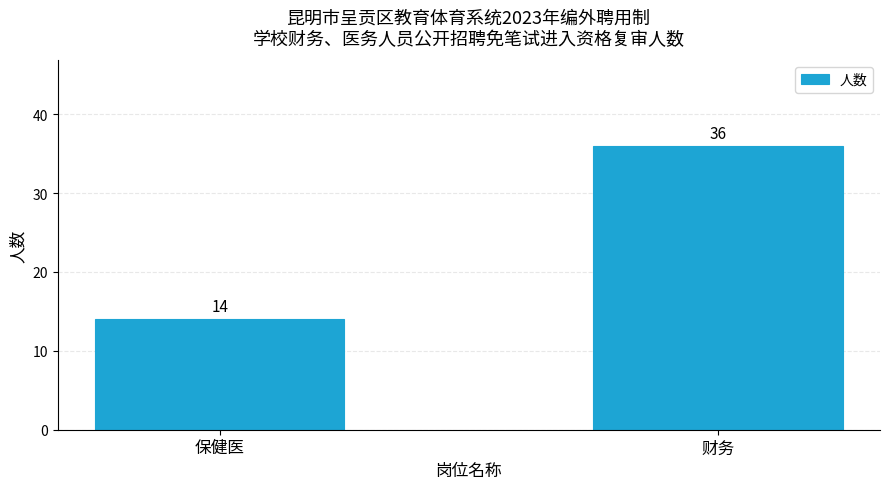

What is the smallest value displayed?

14